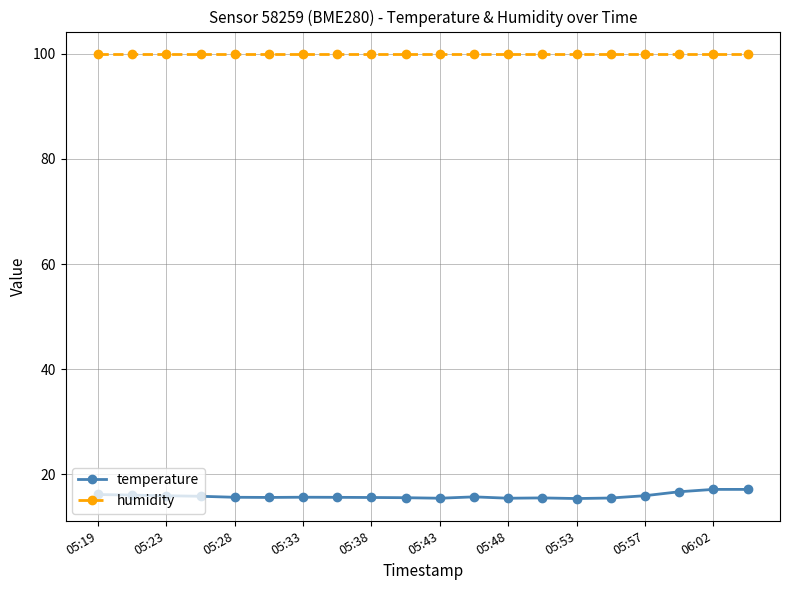

What are all the series names shown in the legend?

temperature, humidity